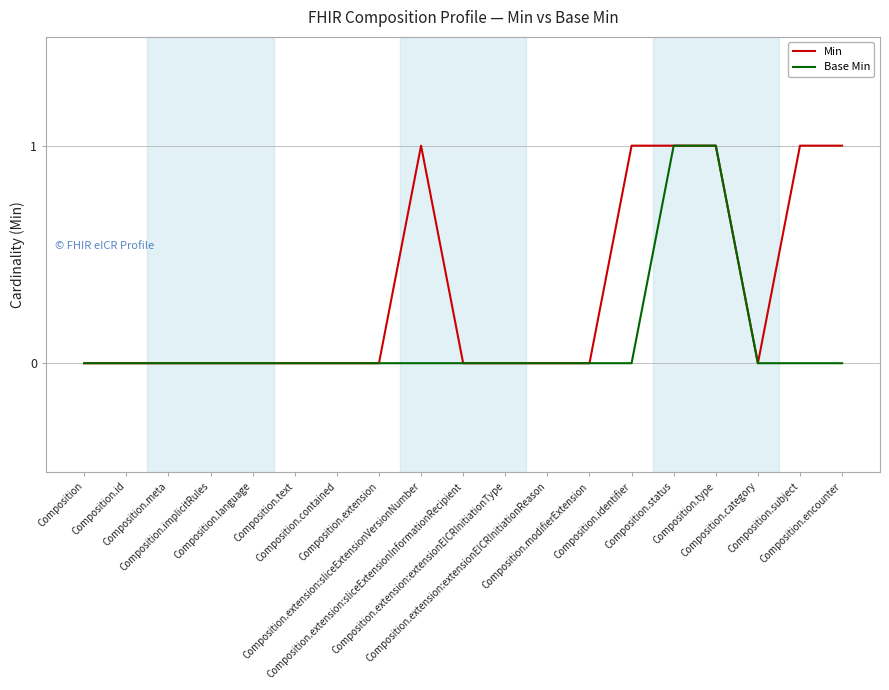

What is the difference between the Base Min values at Composition.status and Composition.identifier?

1